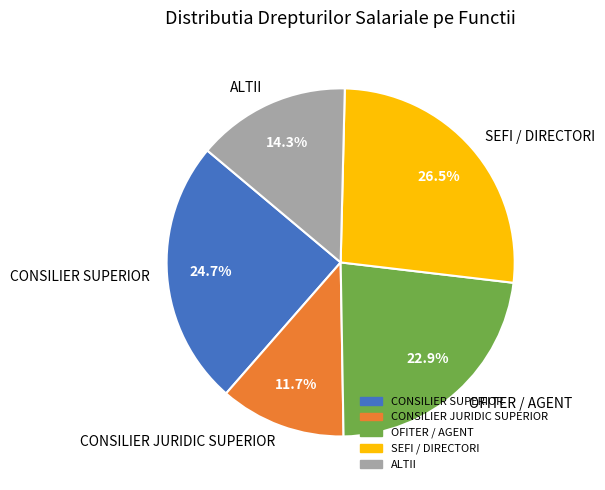

Which has a higher value, CONSILIER SUPERIOR or ALTII?

CONSILIER SUPERIOR